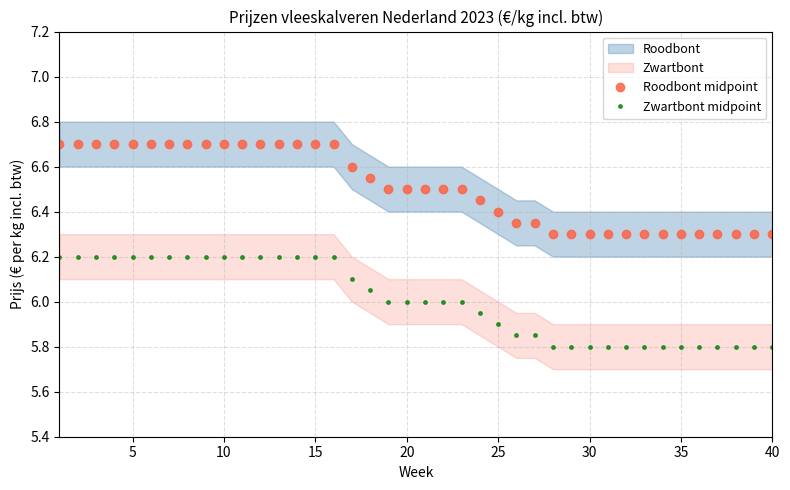

True or false: Roodbont midpoint and Zwartbont midpoint intersect in this chart.

False